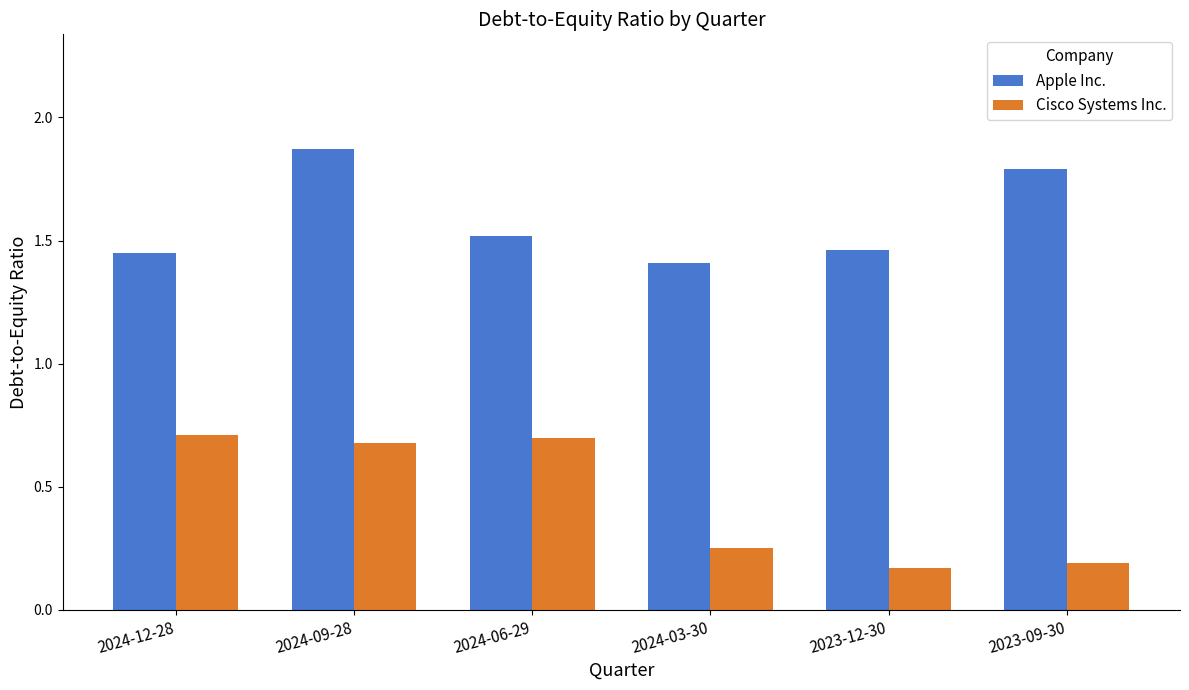

How many categories are shown in the chart?

6